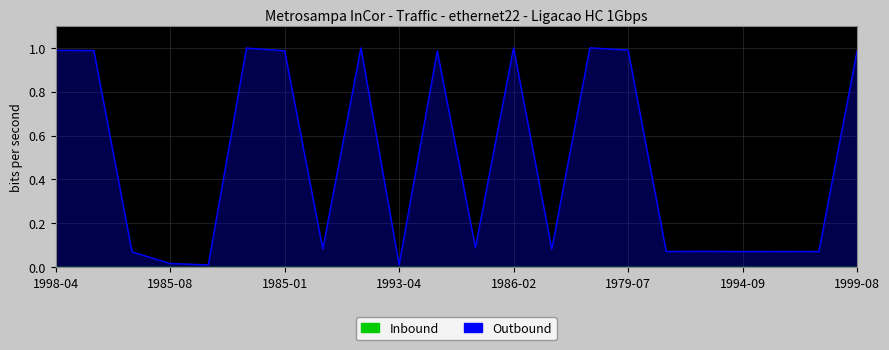

What is the maximum value shown in the chart?

1.0